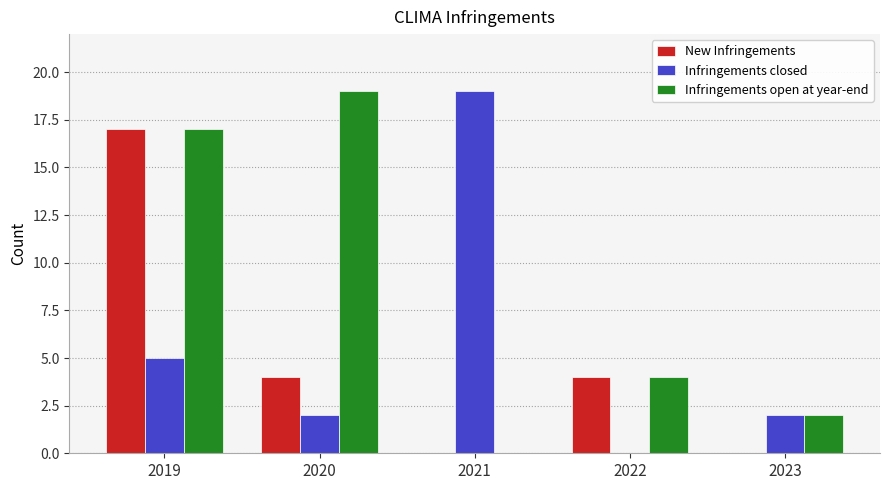

At which label does New Infringements first exceed 4?

2019